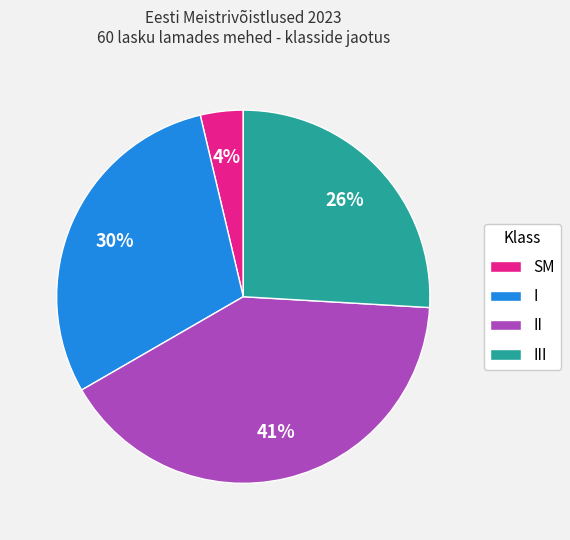

Is the sum of I and III greater than half?

Yes